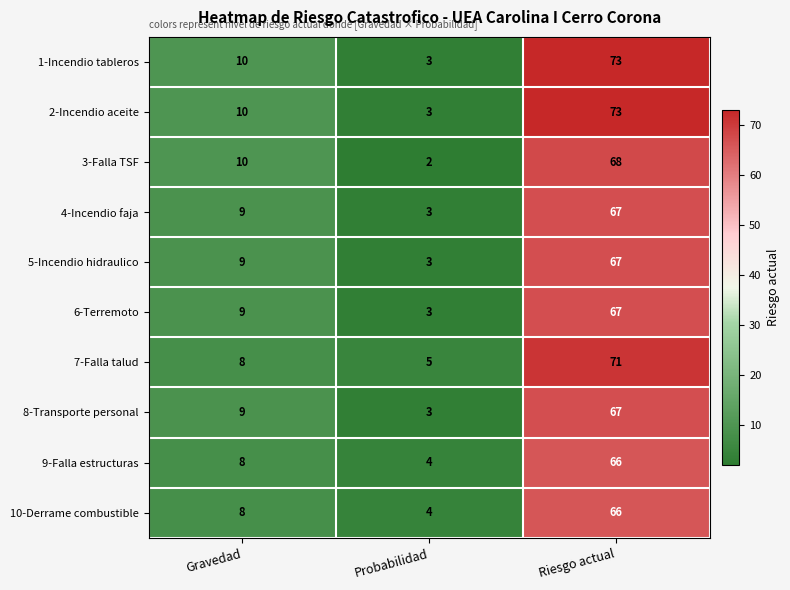

What is the average value of the 4-Incendio faja series?

26